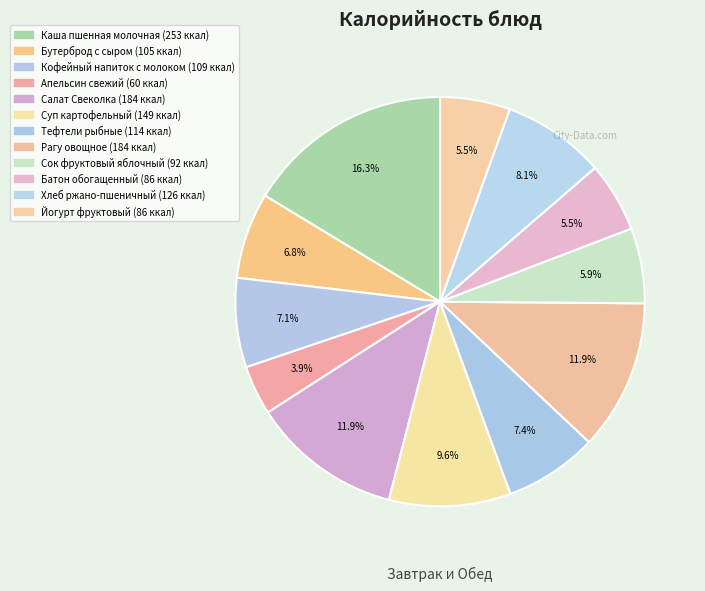

Count the number of slices in the pie.

12